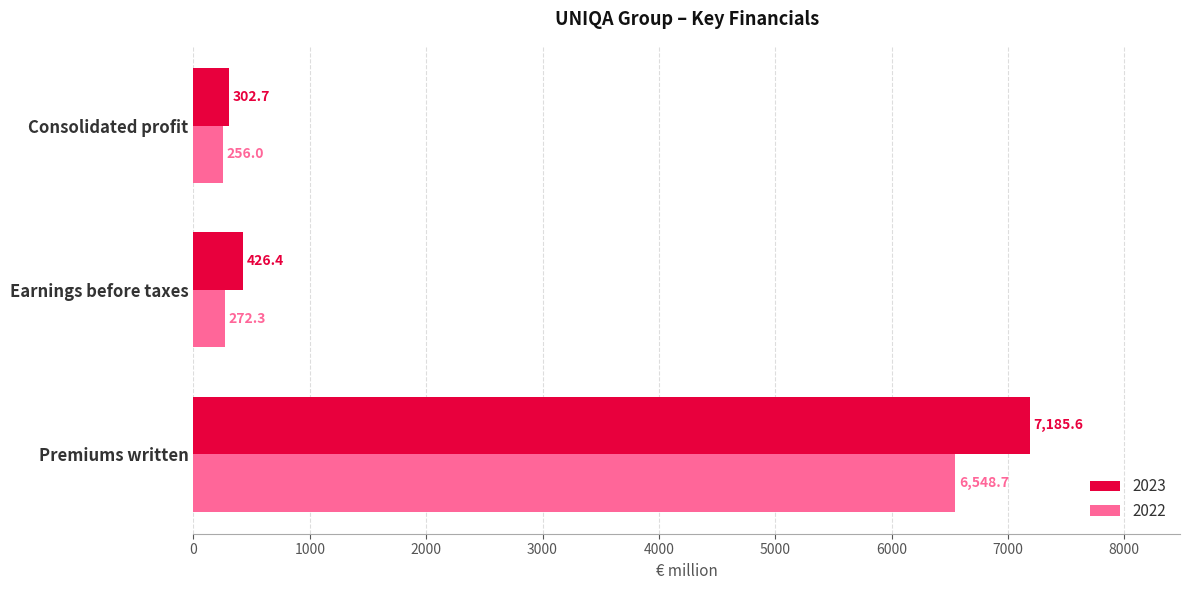

What is the greatest value displayed?

7185.6